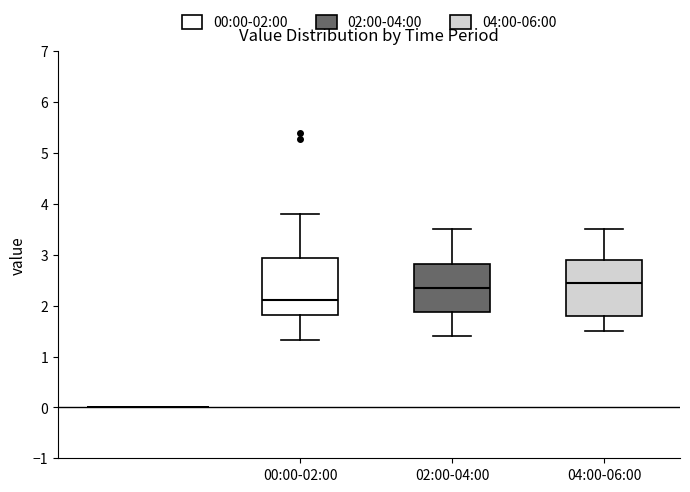

Reading left to right, read every box against the y-axis: the position of its median line, the range the box covers, and the ends of its whiskers. The values are not printed on the chart, so give them approximately, as read against the axis.

00:00-02:00: median 2.1, box 1.8 to 2.9, whiskers 1.3 to 3.8
02:00-04:00: median 2.4, box 1.9 to 2.8, whiskers 1.4 to 3.5
04:00-06:00: median 2.5, box 1.8 to 2.9, whiskers 1.5 to 3.5